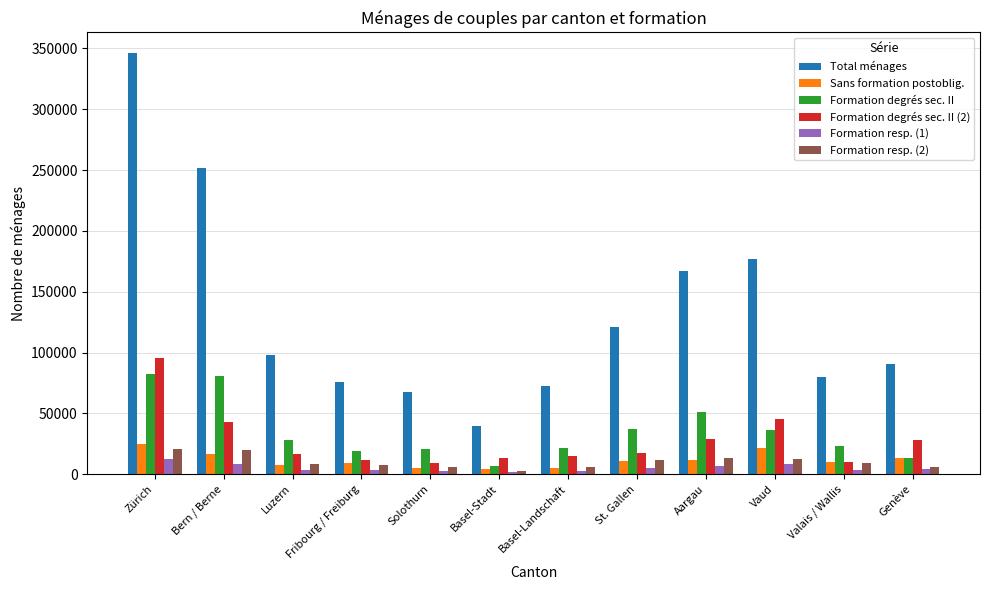

Is it true that Formation resp. (1) equals 2530.9 at Basel-Landschaft?

True